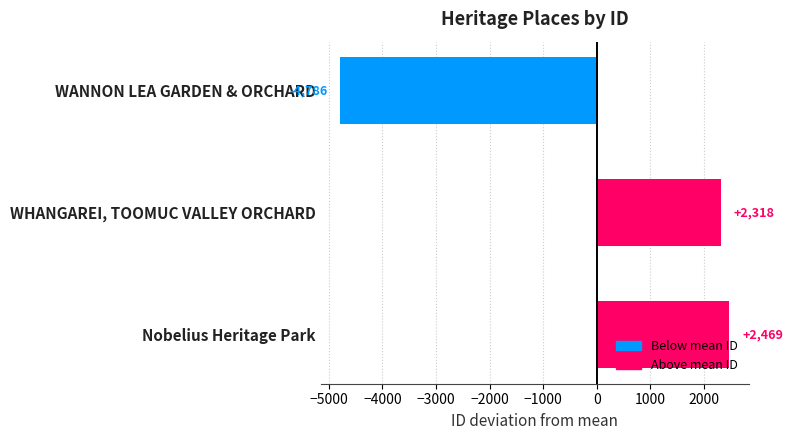

How many positive values are there?

2